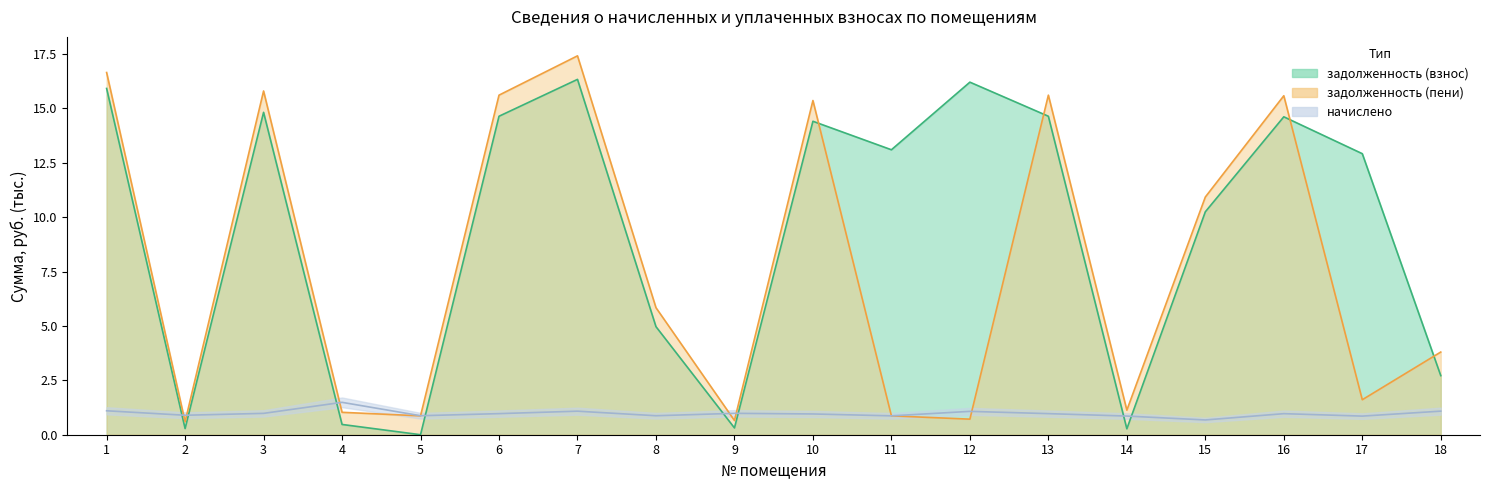

At which category does задолженность (взнос) reach its first local valley?

2